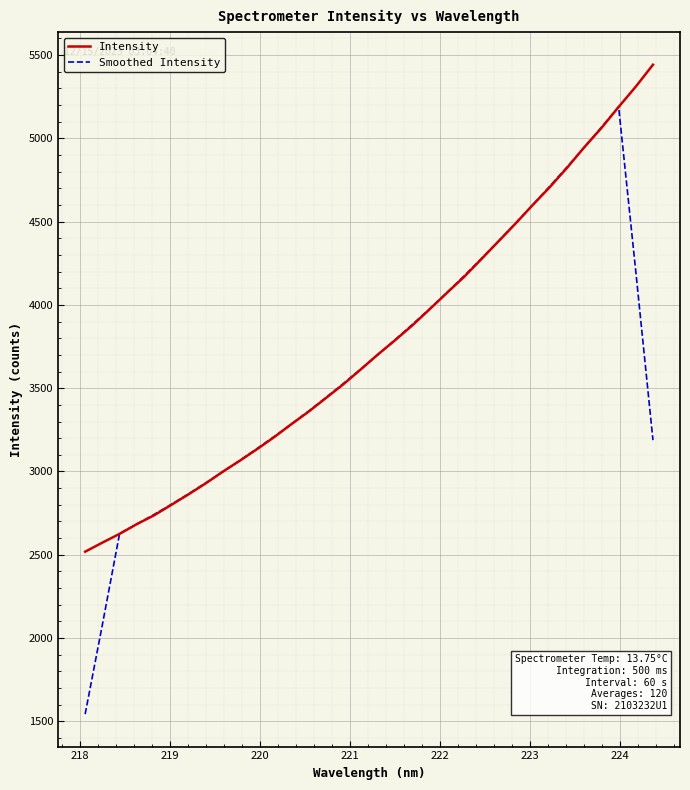

What is the minimum value for Smoothed Intensity?

1543.4